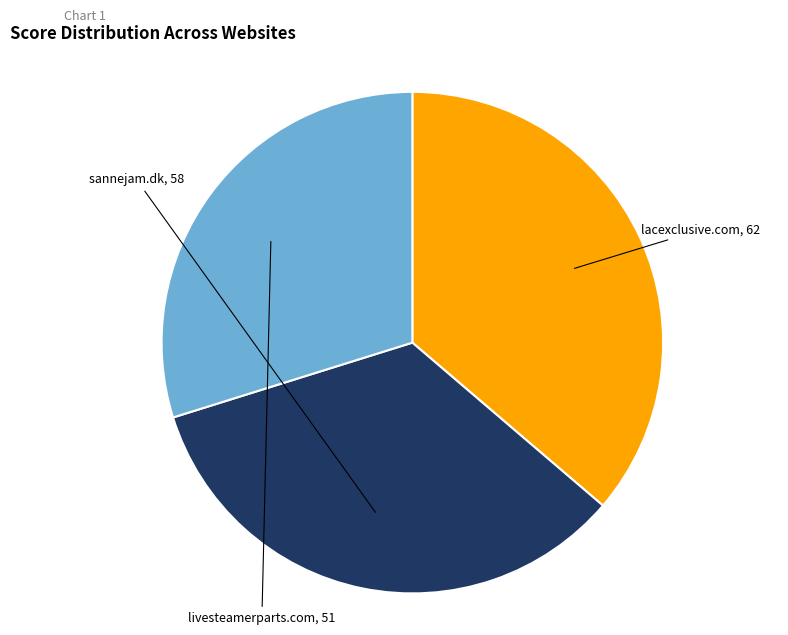

Does any single category account for the majority?

No